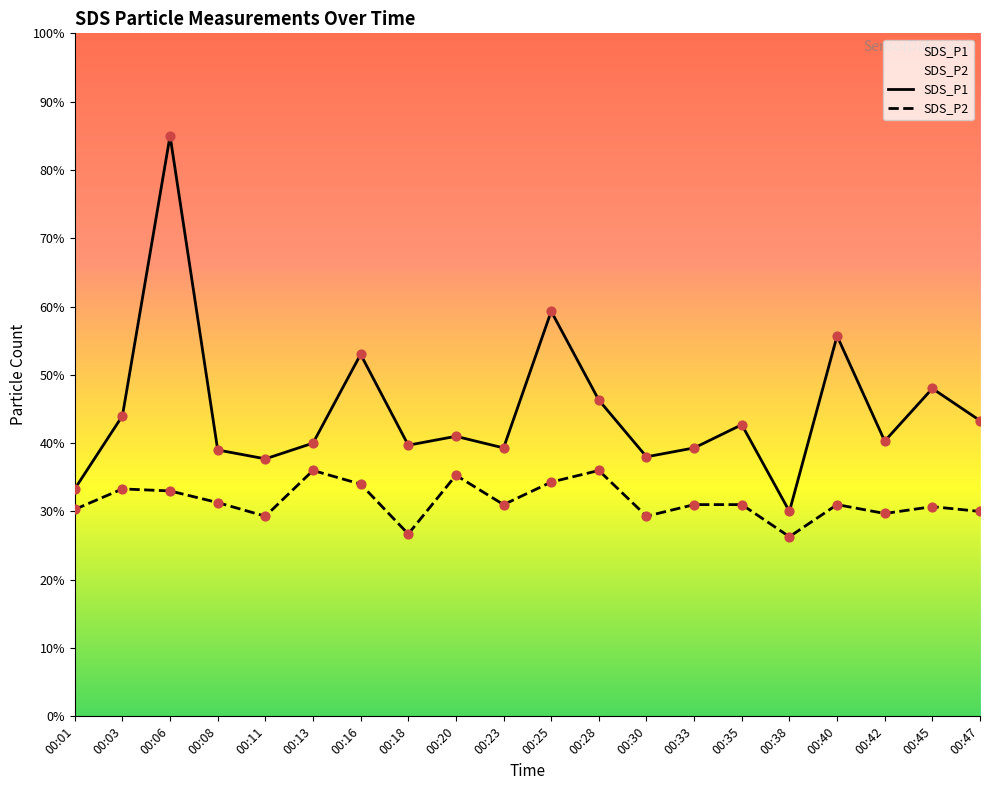

Which series contains the lowest Y value?

SDS_P2